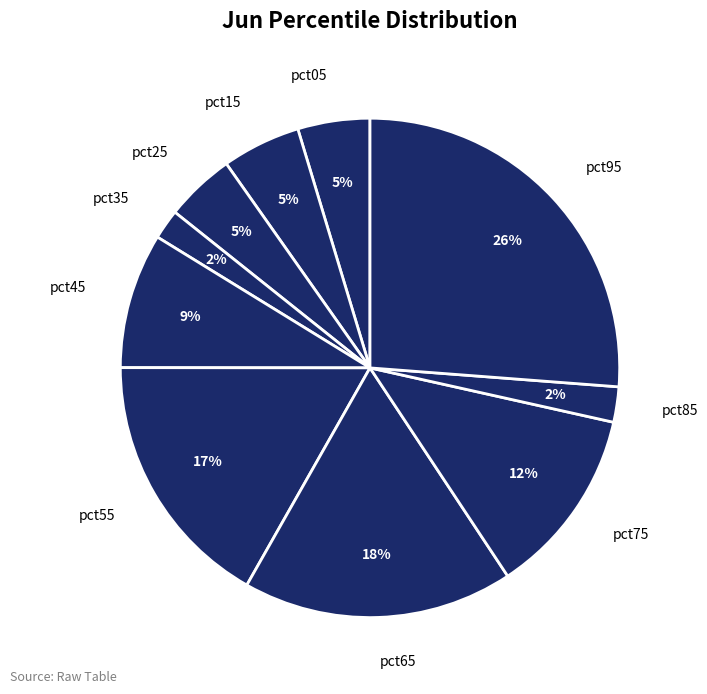

Does pct65 account for over 50% of the chart?

No